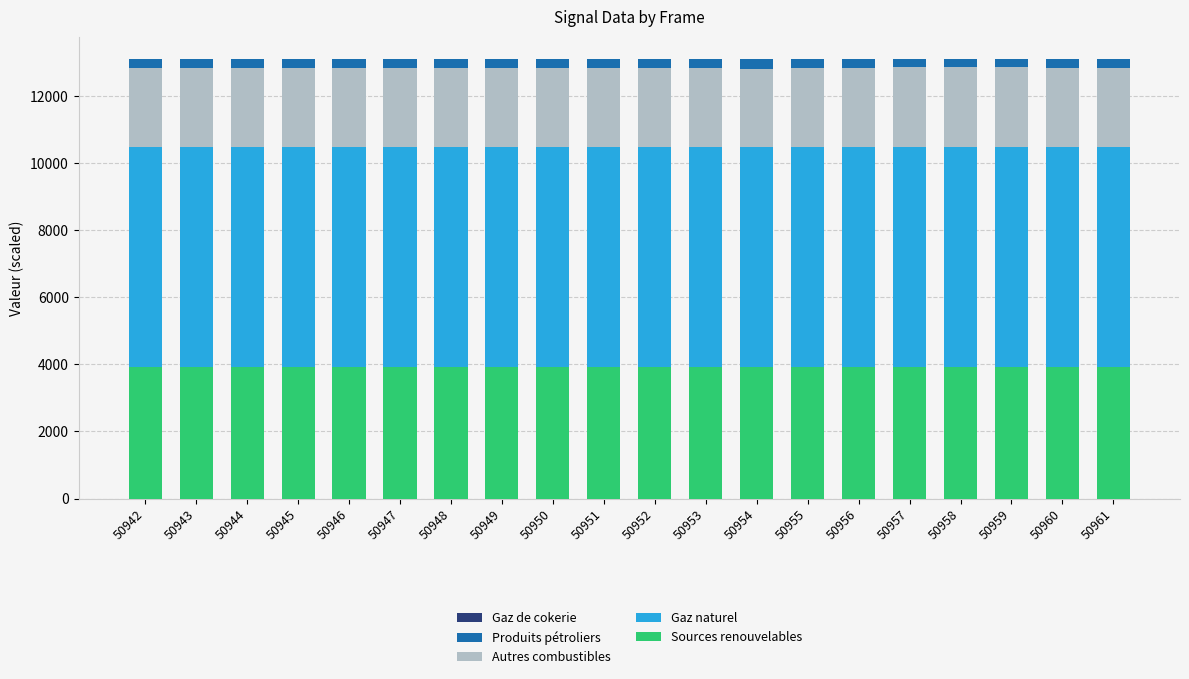

The value of Sources renouvelables at 50949 is 3923.0. True or false?

True